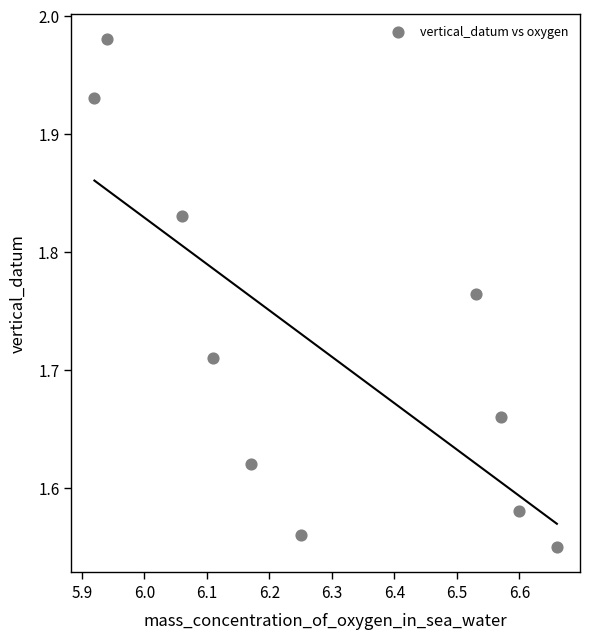

What is the range of X values (max minus min)?

0.7